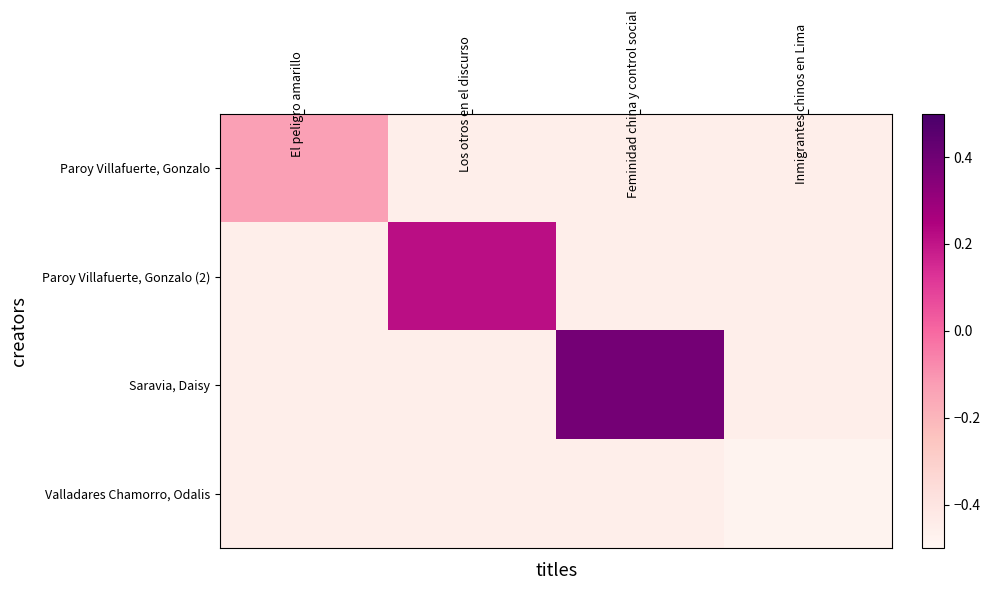

At which category does the chart reach its peak across all series?

Feminidad china y control social